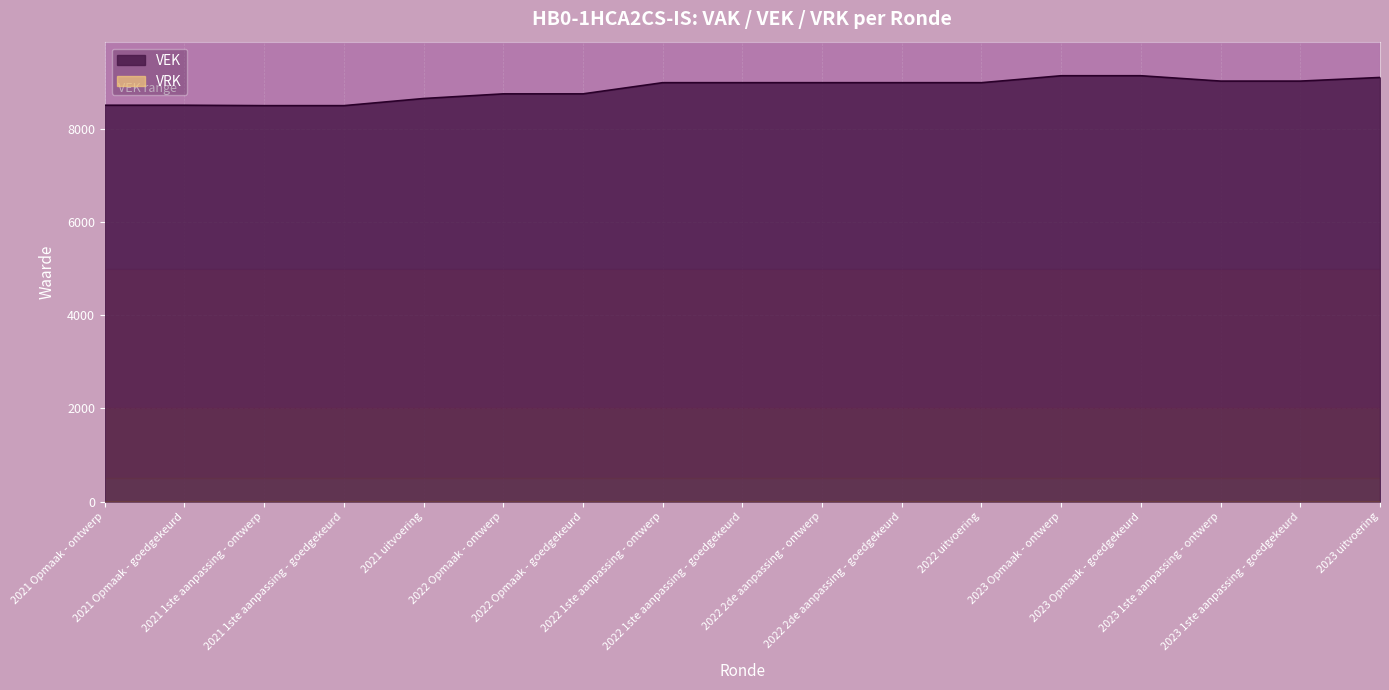

How many lines are shown in the chart?

2